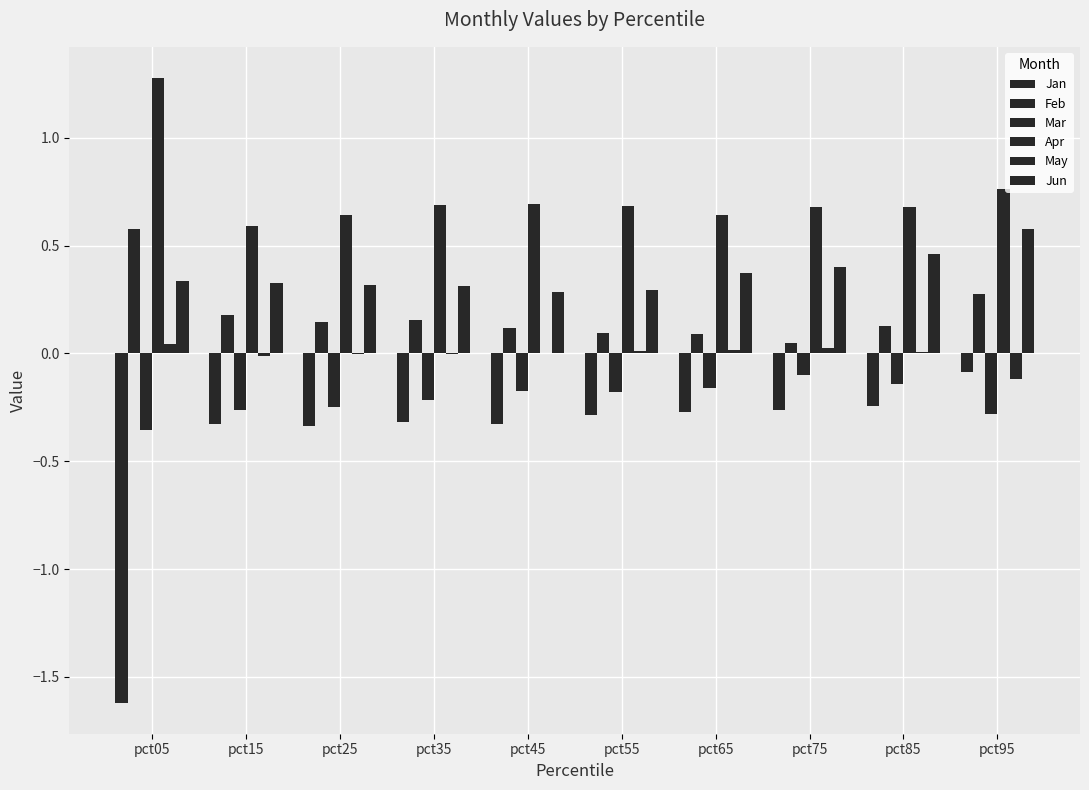

What is the difference between the maximum and minimum values in the Jun series?

0.3